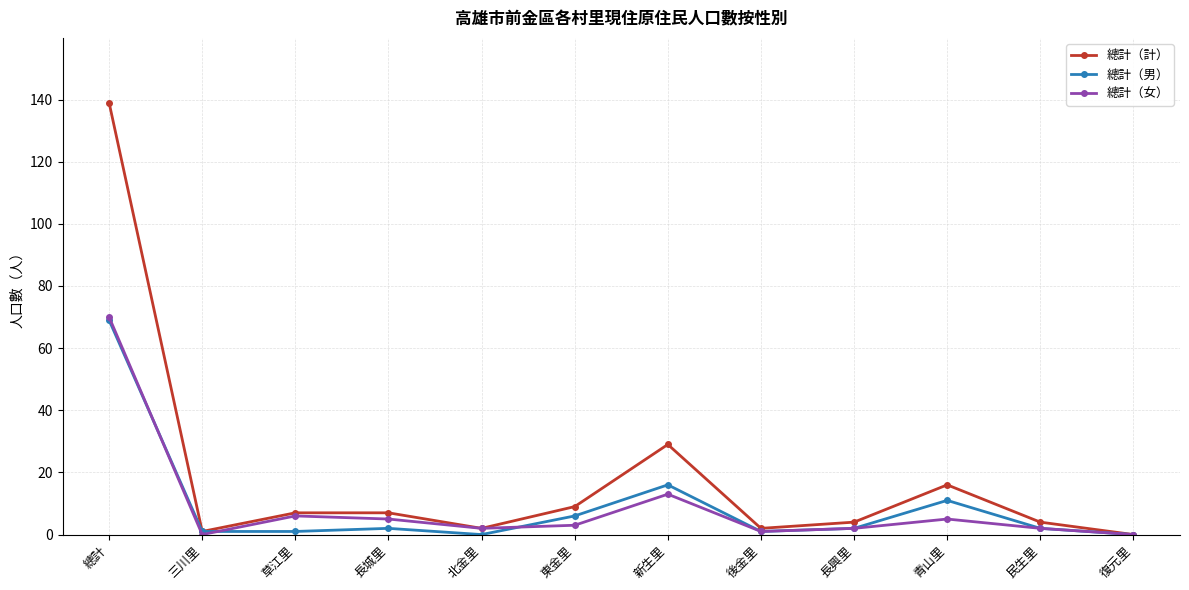

True or false: 總計（計） has more than 0 interior local peaks.

True